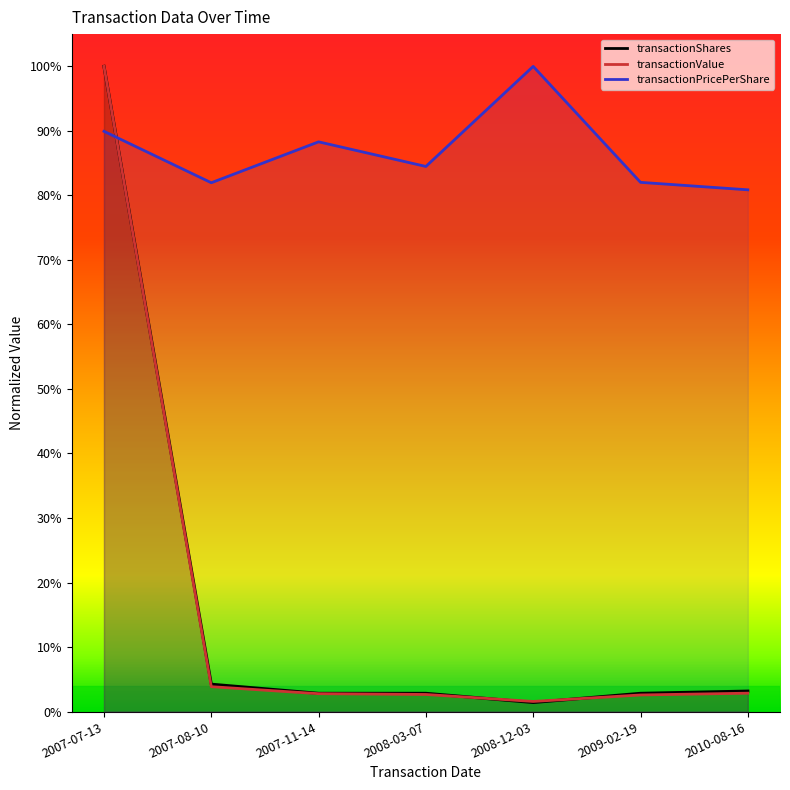

What is the label of the 3rd point from the right?

2008-12-03